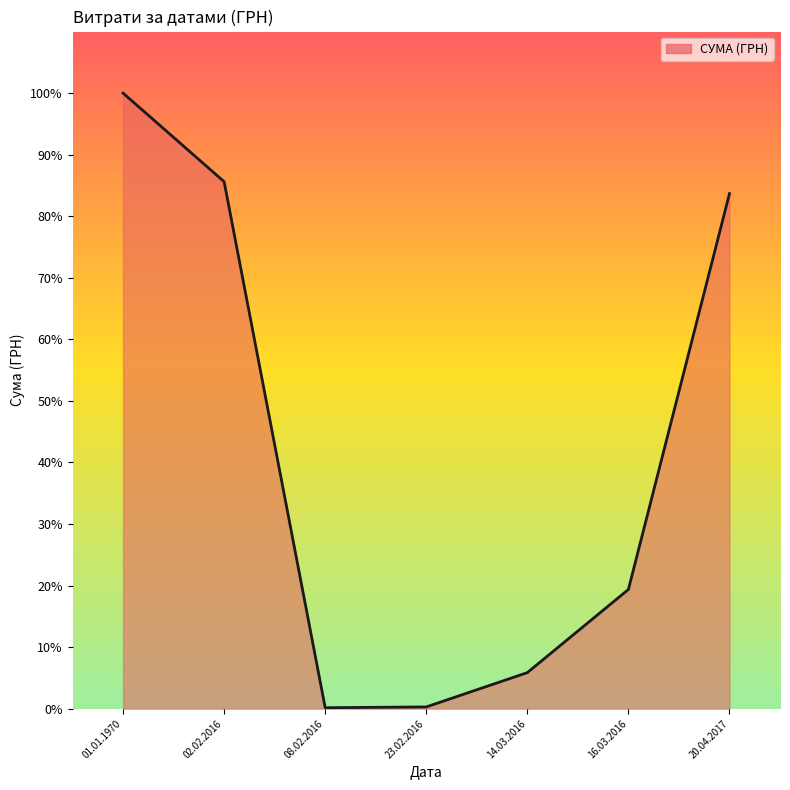

Does the chart display data point markers on the line(s)?

No